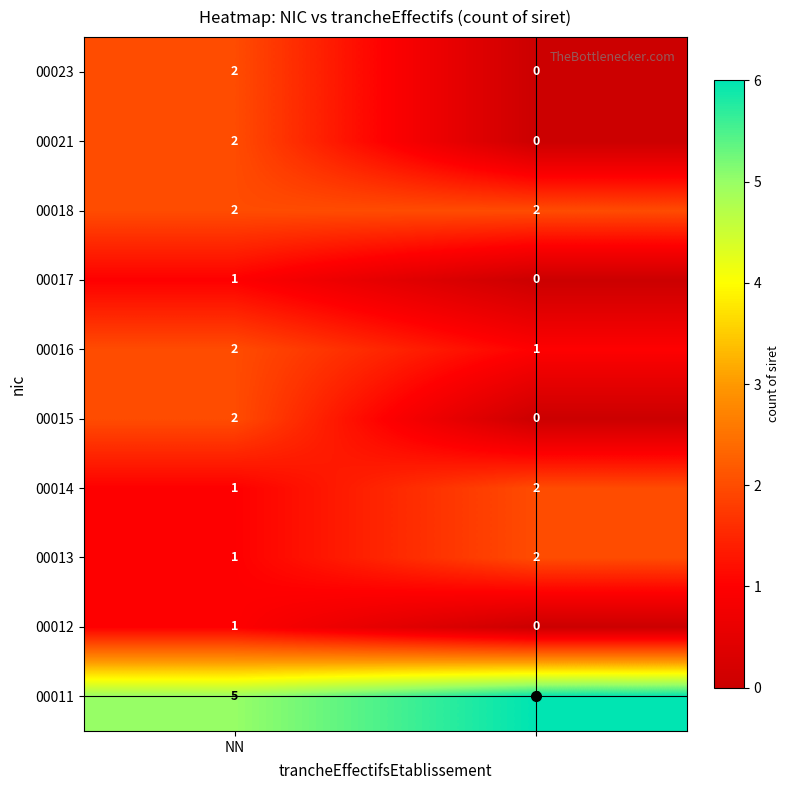

What is the sum of all 00018 values?

4